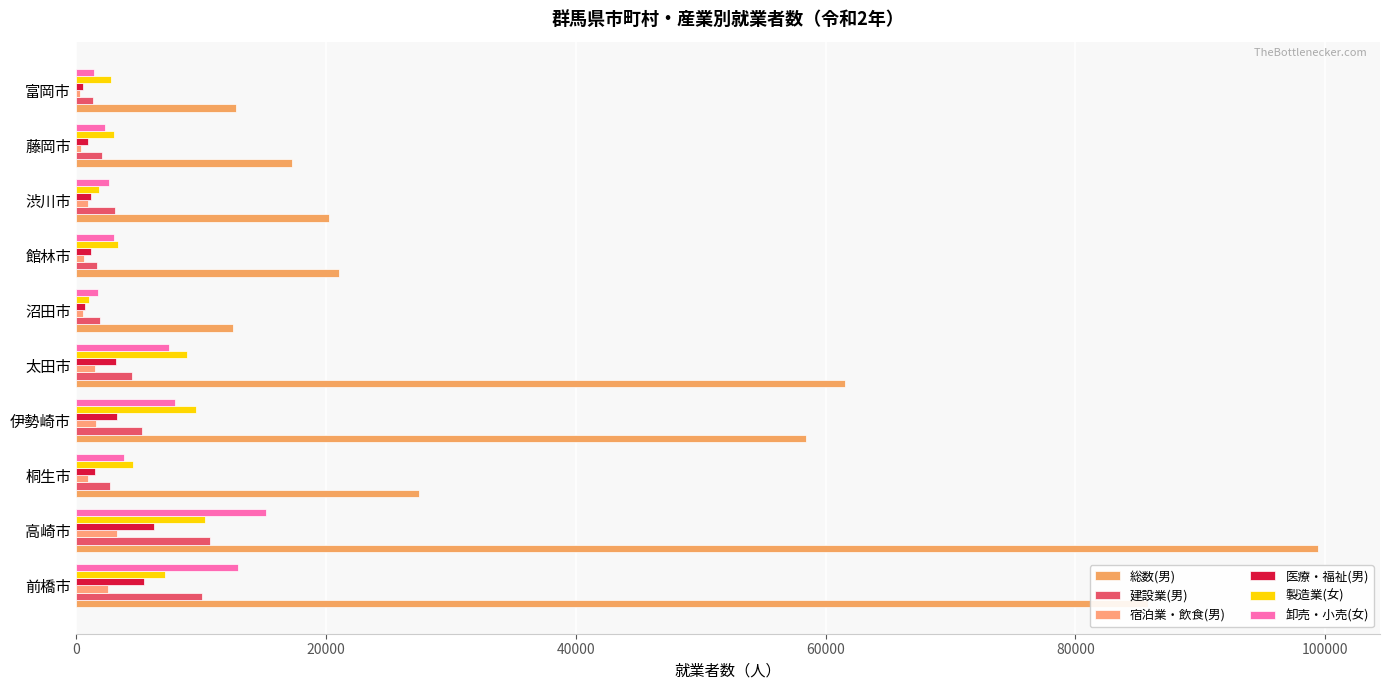

At how many categories does at least one series exceed 36177?

4